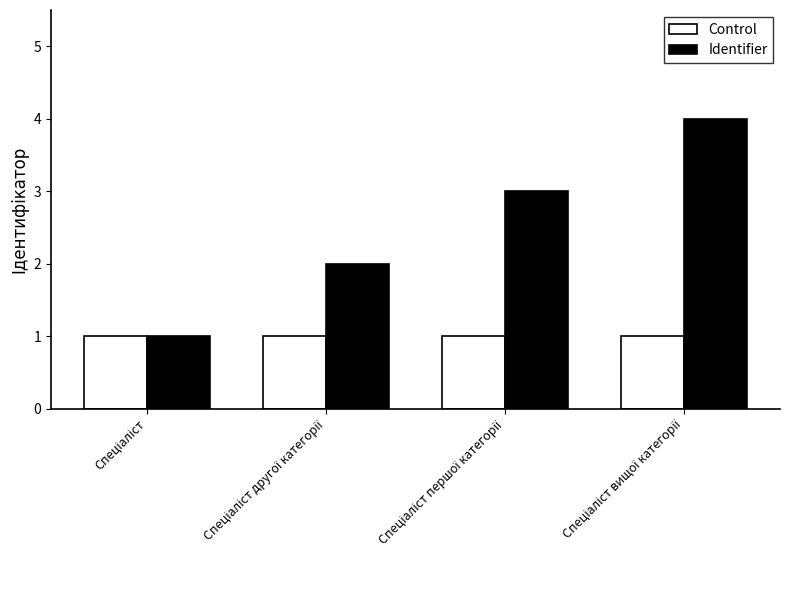

Rank the series by their maximum value, from lowest to highest.

Control, Identifier